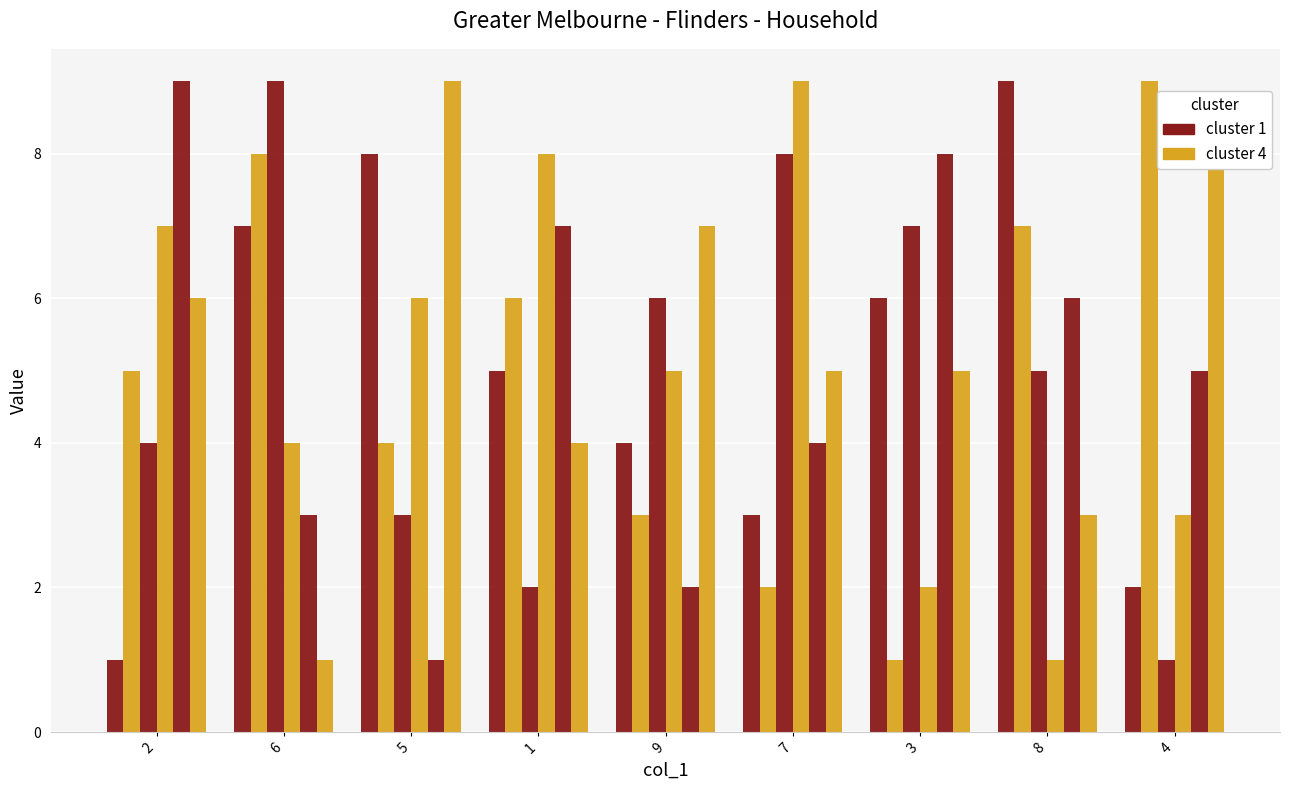

Reading left to right, list all the values displayed in this chart.

col_3: 2=1	6=7	5=8	1=5	9=4	7=3	3=6	8=9	4=2
col_7: 2=5	6=8	5=4	1=6	9=3	7=2	3=1	8=7	4=9
col_2: 2=4	6=9	5=3	1=2	9=6	7=8	3=7	8=5	4=1
col_4: 2=7	6=4	5=6	1=8	9=5	7=9	3=2	8=1	4=3
col_6: 2=9	6=3	5=1	1=7	9=2	7=4	3=8	8=6	4=5
col_8: 2=6	6=1	5=9	1=4	9=7	7=5	3=5	8=3	4=8